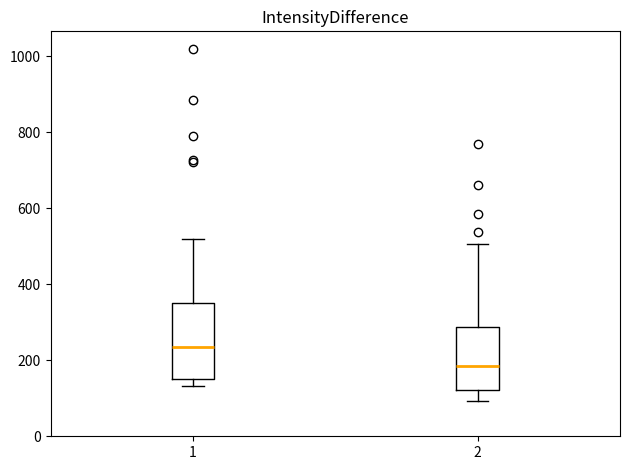

Where is the lower edge of the box at x = 1 on the y-axis? The values are not printed on the chart, so give them approximately, as read against the axis.

160